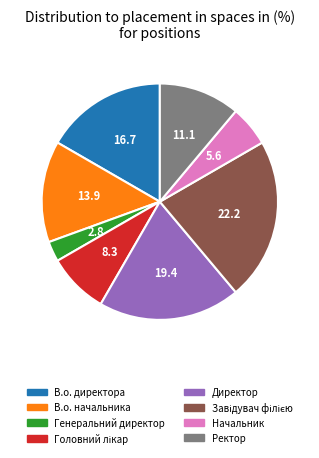

What is the smallest slice in the pie chart?

Генеральний директор